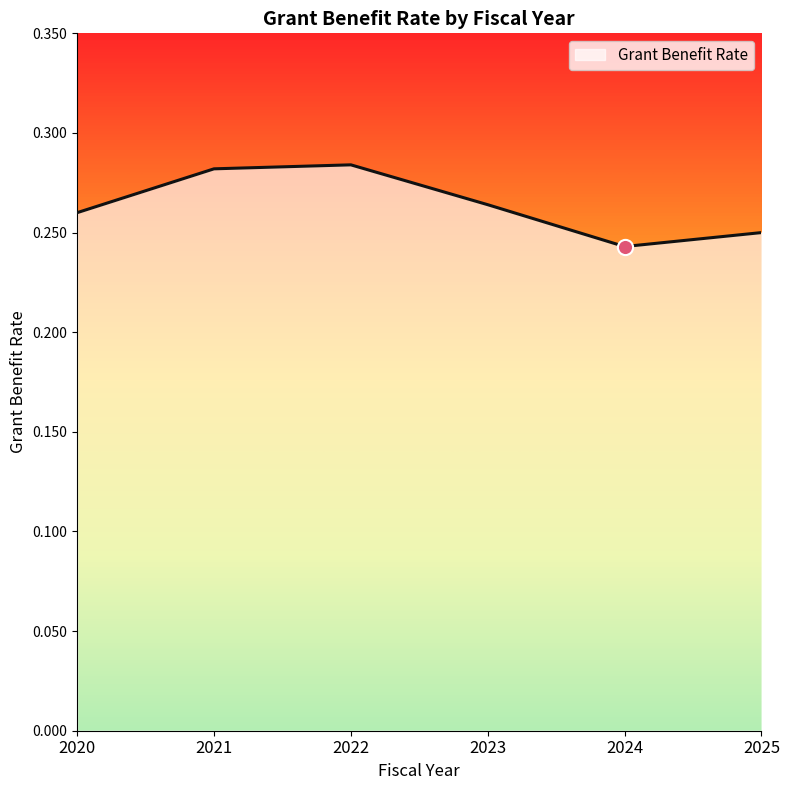

Between 2021 and 2024, which is larger?

2021